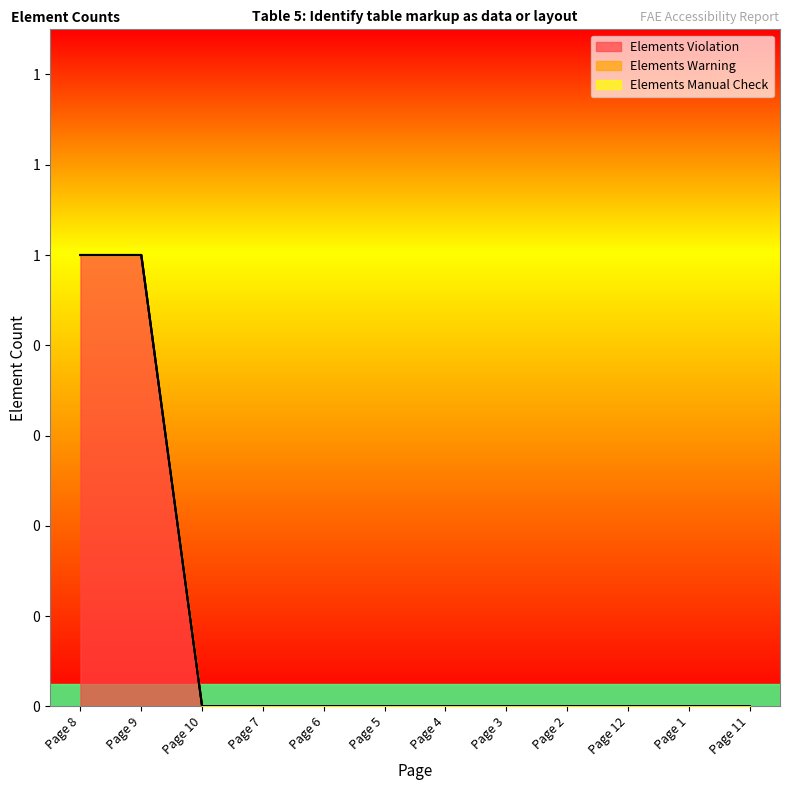

Count the number of data series in this chart.

3